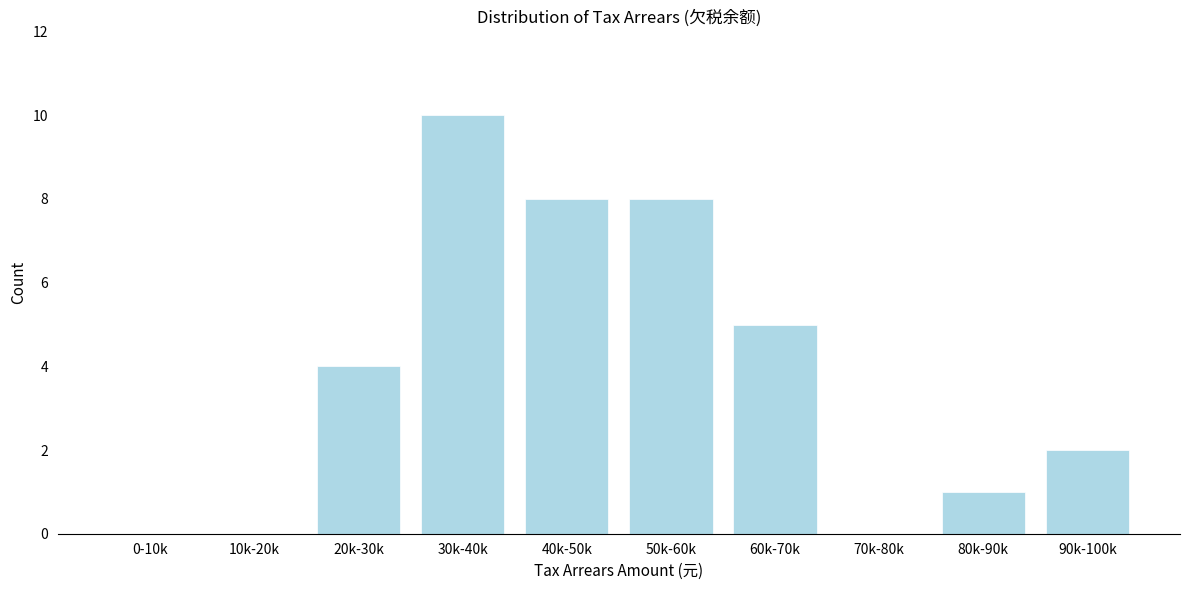

Reading left to right, what are all the values shown in this chart?

0-10k=0	10k-20k=0	20k-30k=4	30k-40k=10	40k-50k=8	50k-60k=8	60k-70k=5	70k-80k=0	80k-90k=1	90k-100k=2